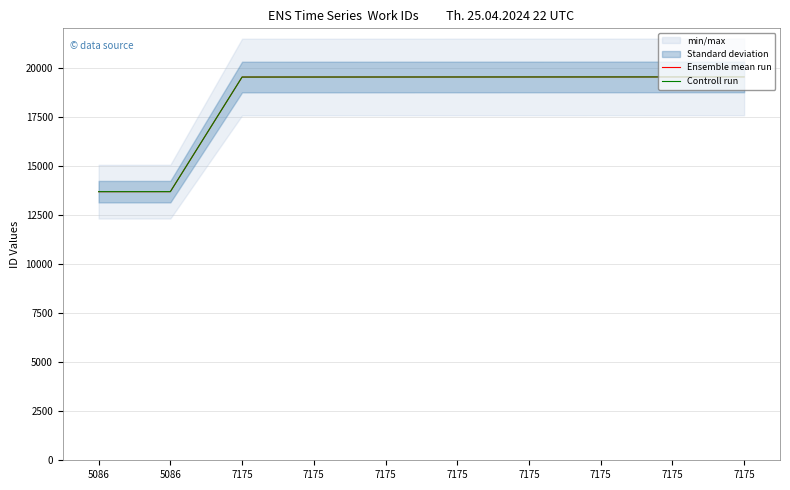

Does the chart display data point markers on the line(s)?

No